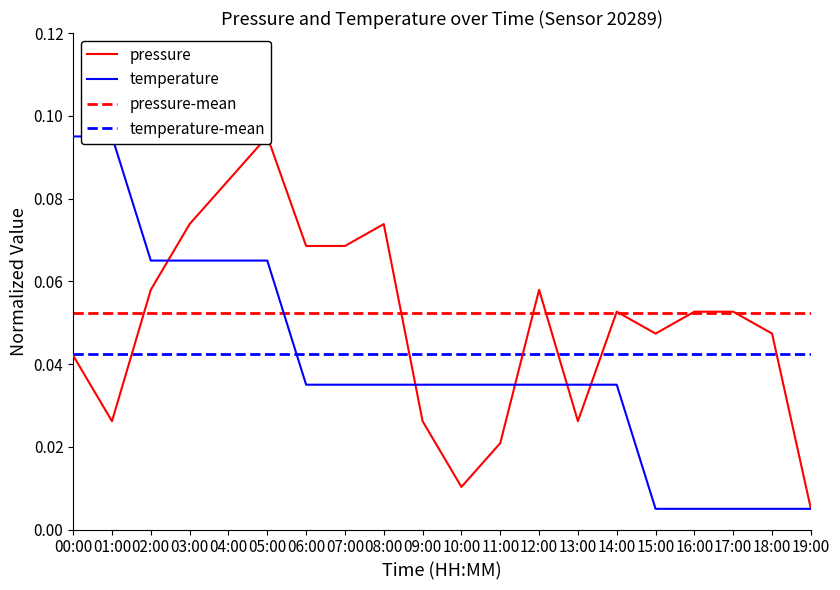

How many categories are shown in the chart?

20